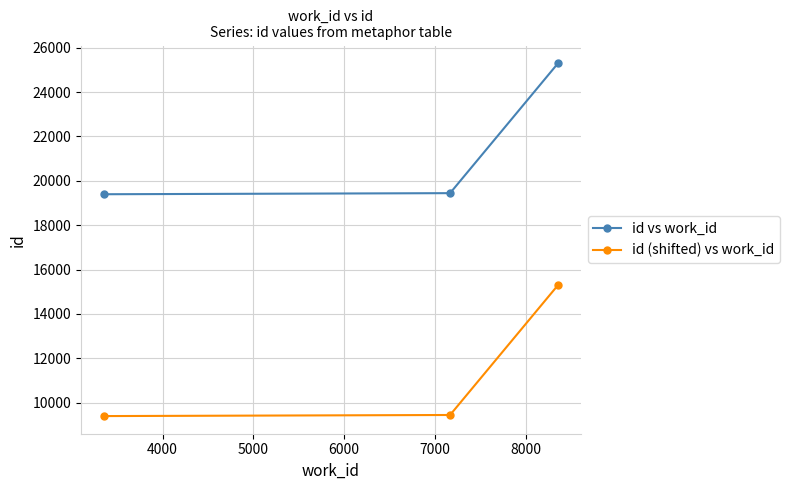

What is the greatest value displayed?

25305